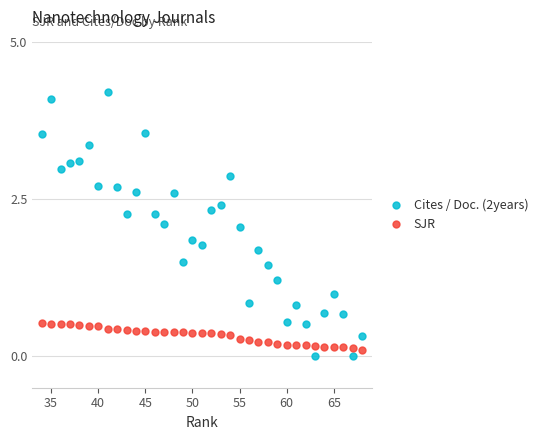

How many intersections are there between SJR and Cites / Doc. (2years)?

4